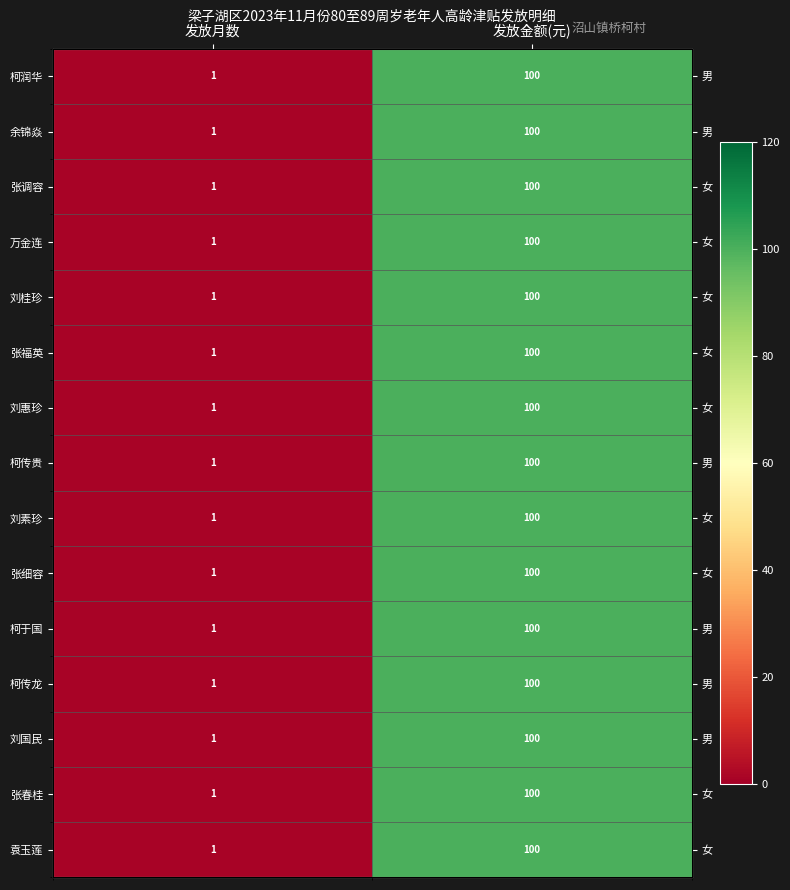

Rank the categories by 柯传龙 value from lowest to highest.

发放月数, 发放金额(元)